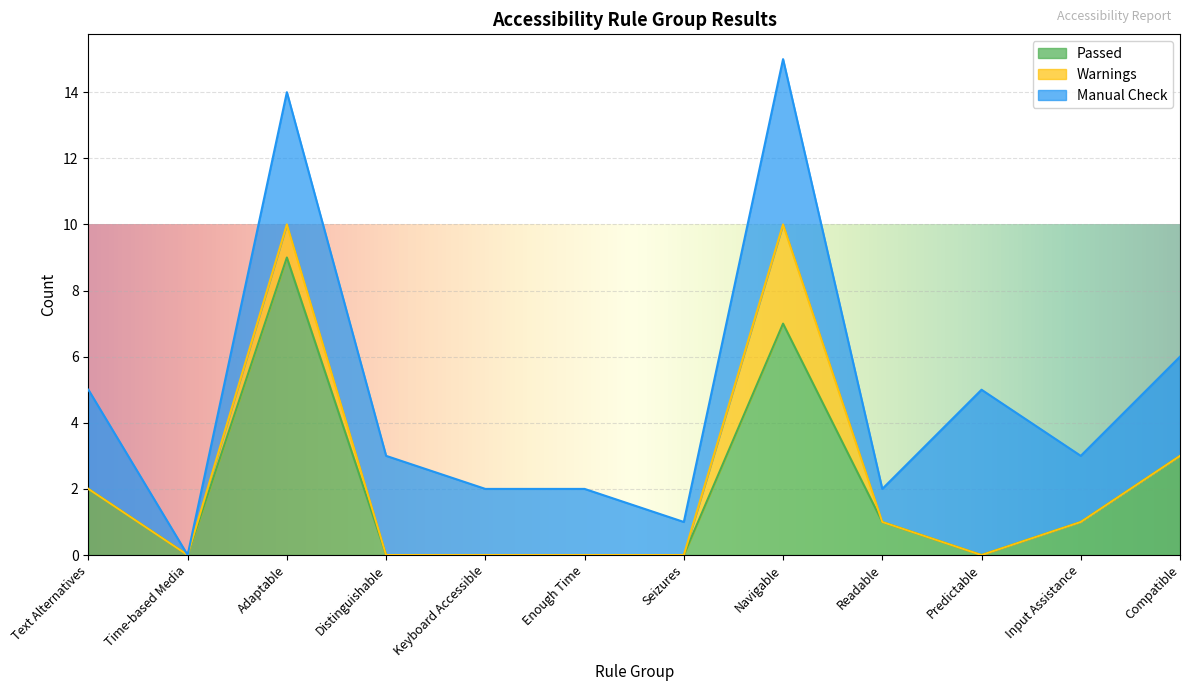

What are all the series names shown in the legend?

Passed, Warnings, Manual Check